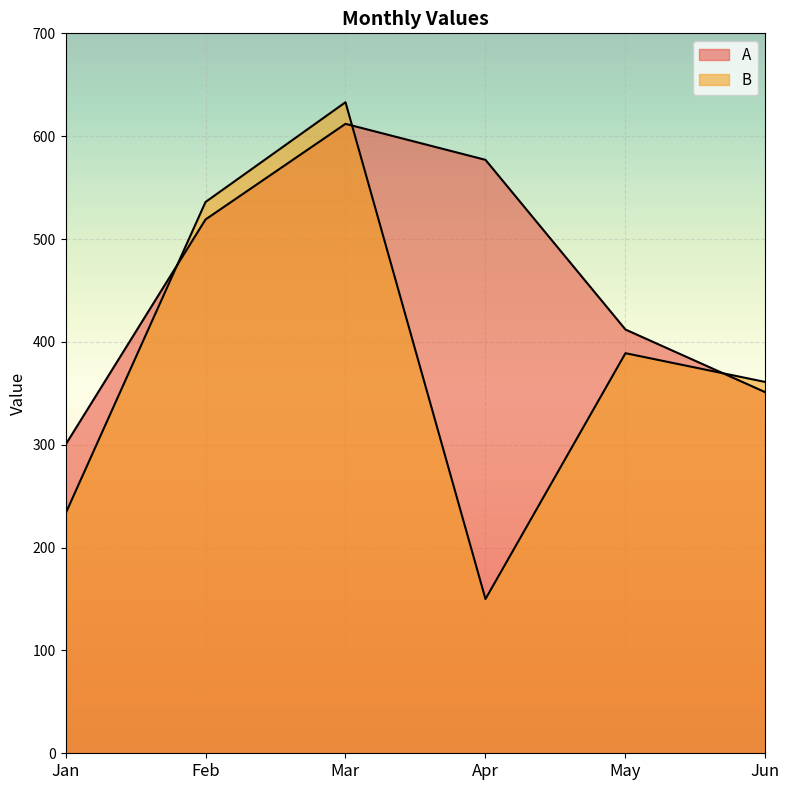

What are all the series names shown in the legend?

A, B